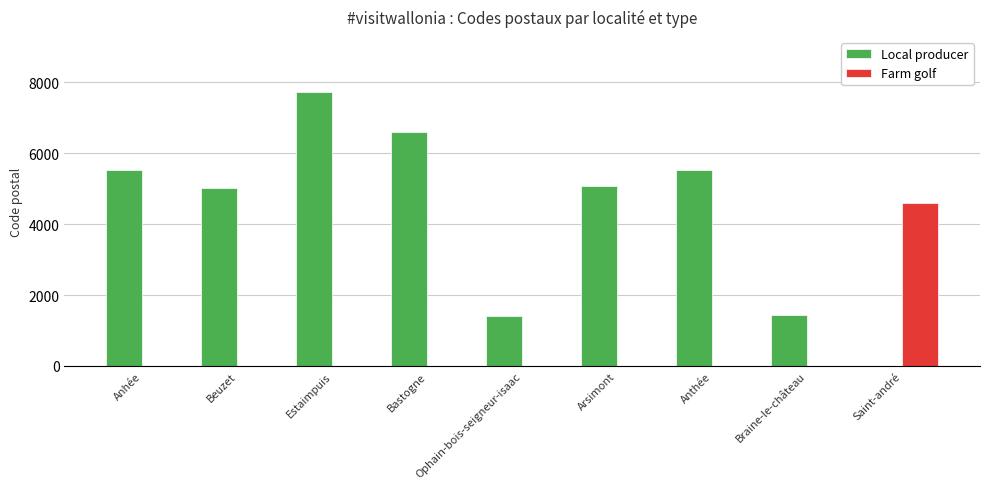

Which series changed the most between Estaimpuis and Ophain-bois-seigneur-isaac?

Local producer